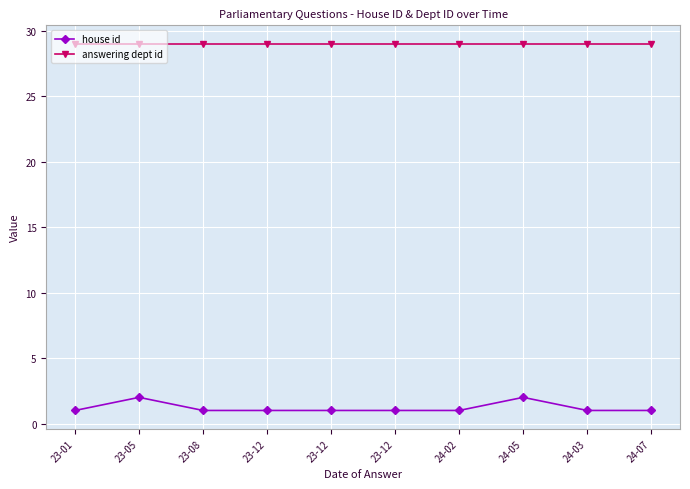

Reading left to right, list all the values displayed in this chart.

house id: 1	2	1	1	1	1	1	2	1	1
answering dept id: 29	29	29	29	29	29	29	29	29	29